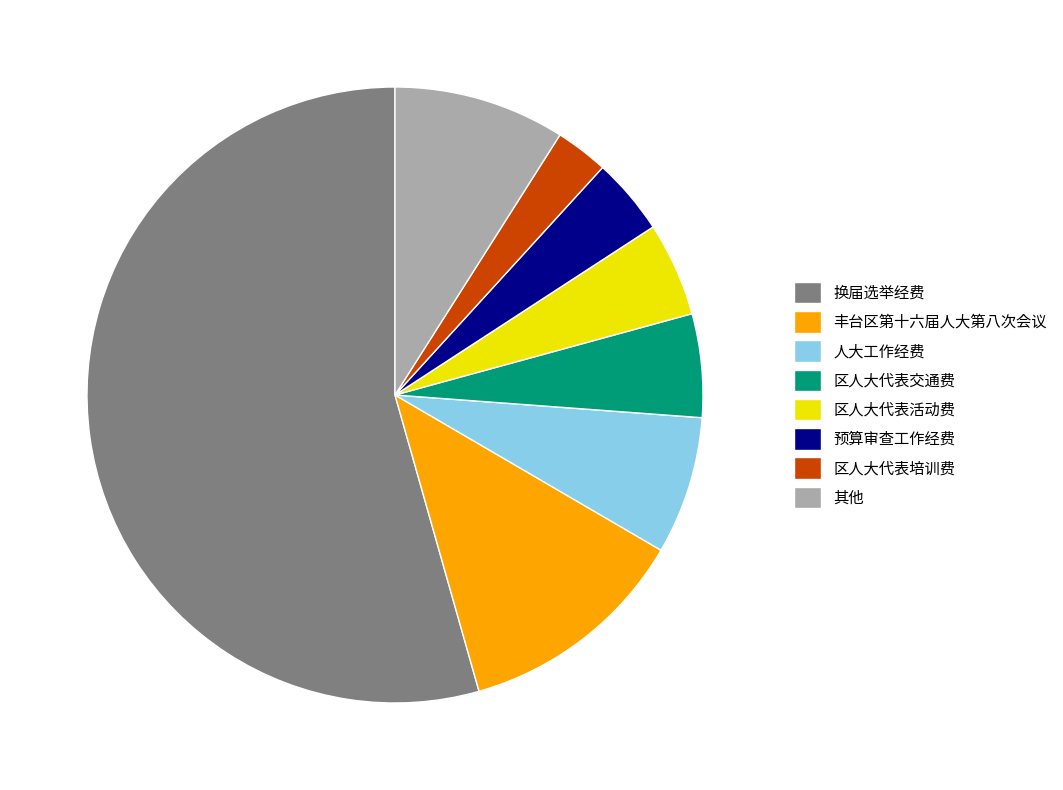

Which slice represents more than half of the pie?

换届选举经费